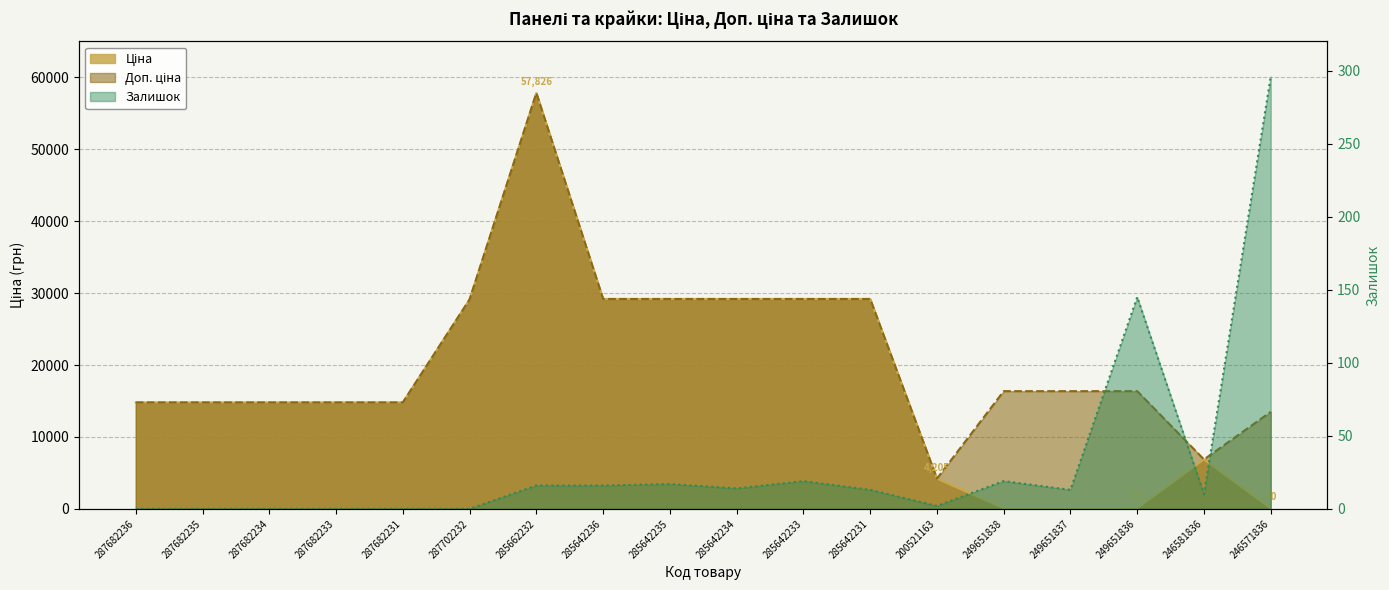

Is it true that Залишок equals 20.3 at 285642234?

False